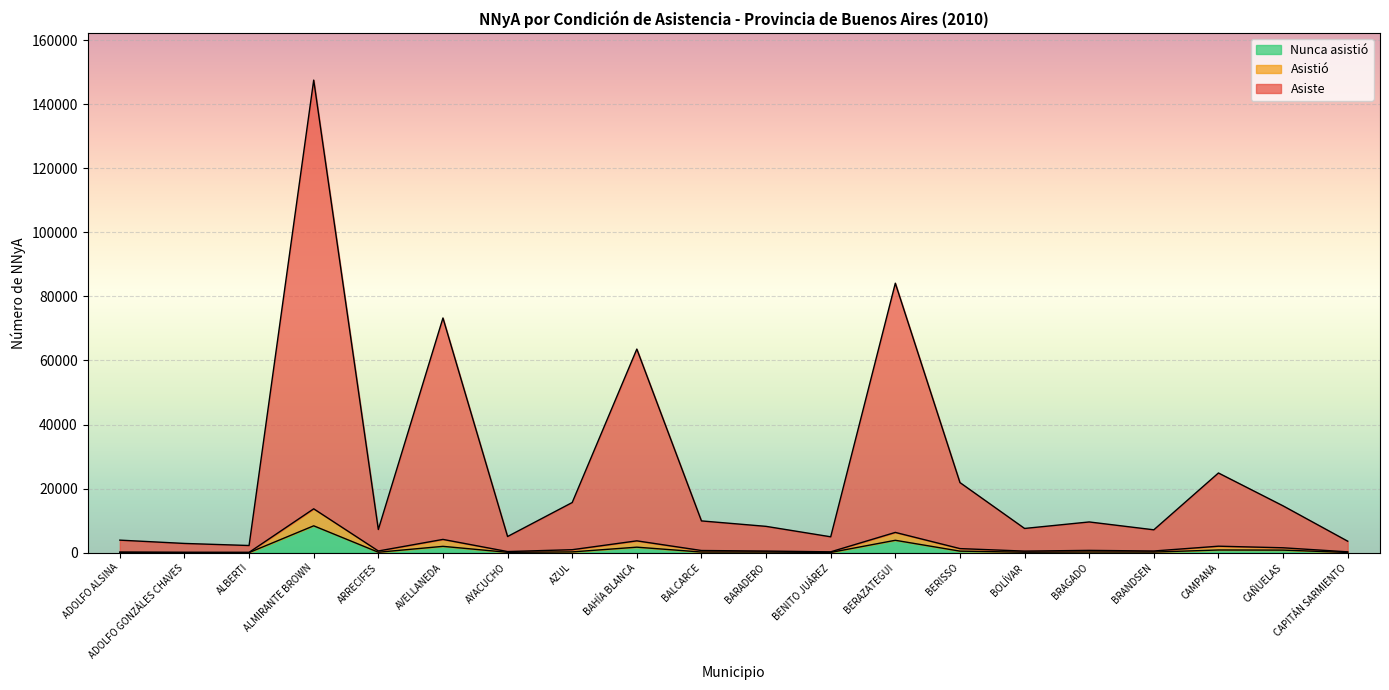

Rank the categories by Asiste value from highest to lowest.

ALMIRANTE BROWN, BERAZATEGUI, AVELLANEDA, BAHÍA BLANCA, CAMPANA, BERISSO, AZUL, CAÑUELAS, BALCARCE, BRAGADO, BARADERO, BOLÍVAR, ARRECIFES, BRANDSEN, AYACUCHO, BENITO JUÁREZ, ADOLFO ALSINA, CAPITÁN SARMIENTO, ADOLFO GONZÁLES CHAVES, ALBERTI